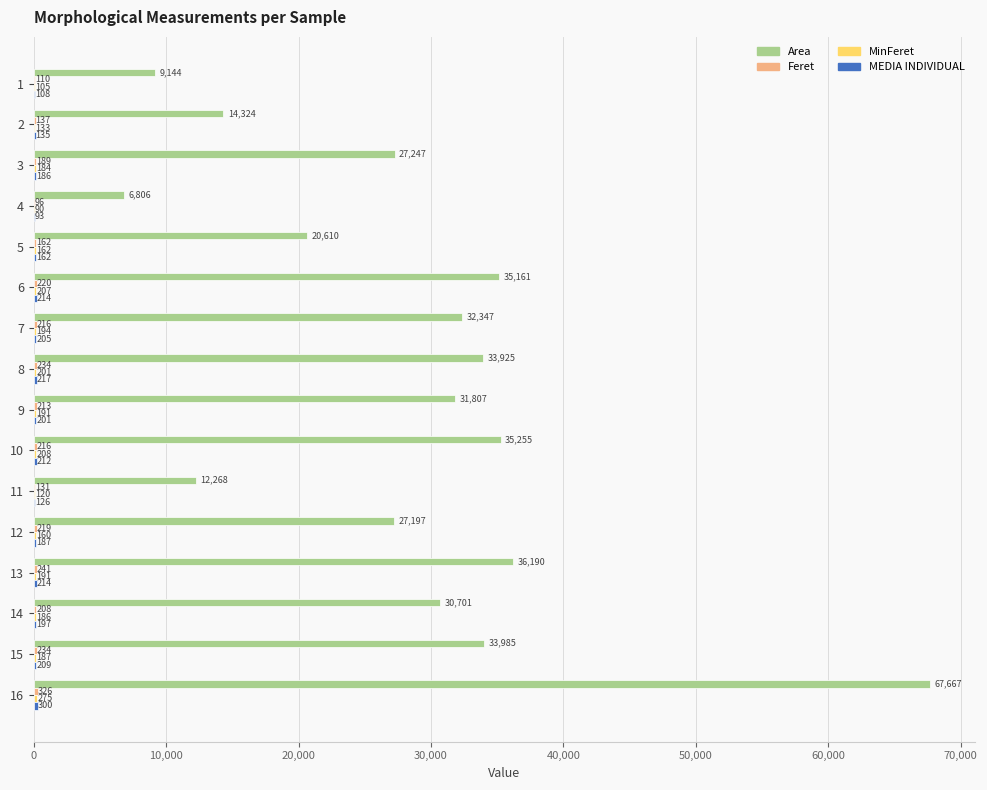

Which series has the largest total across all categories?

Area